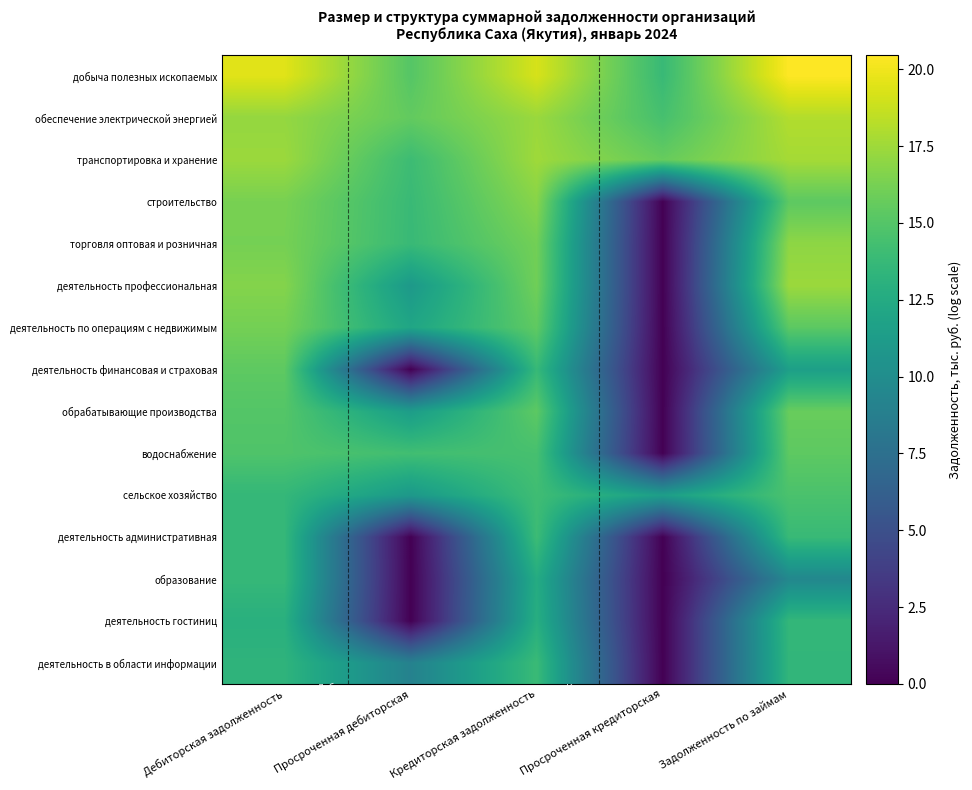

How many series are shown in this chart?

15